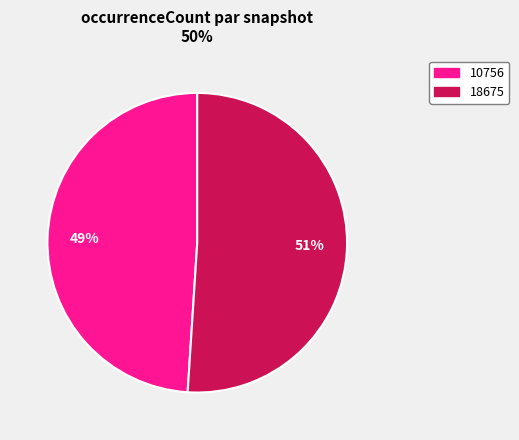

To the nearest percent, what is the difference between the largest and smallest slice percentages?

2%